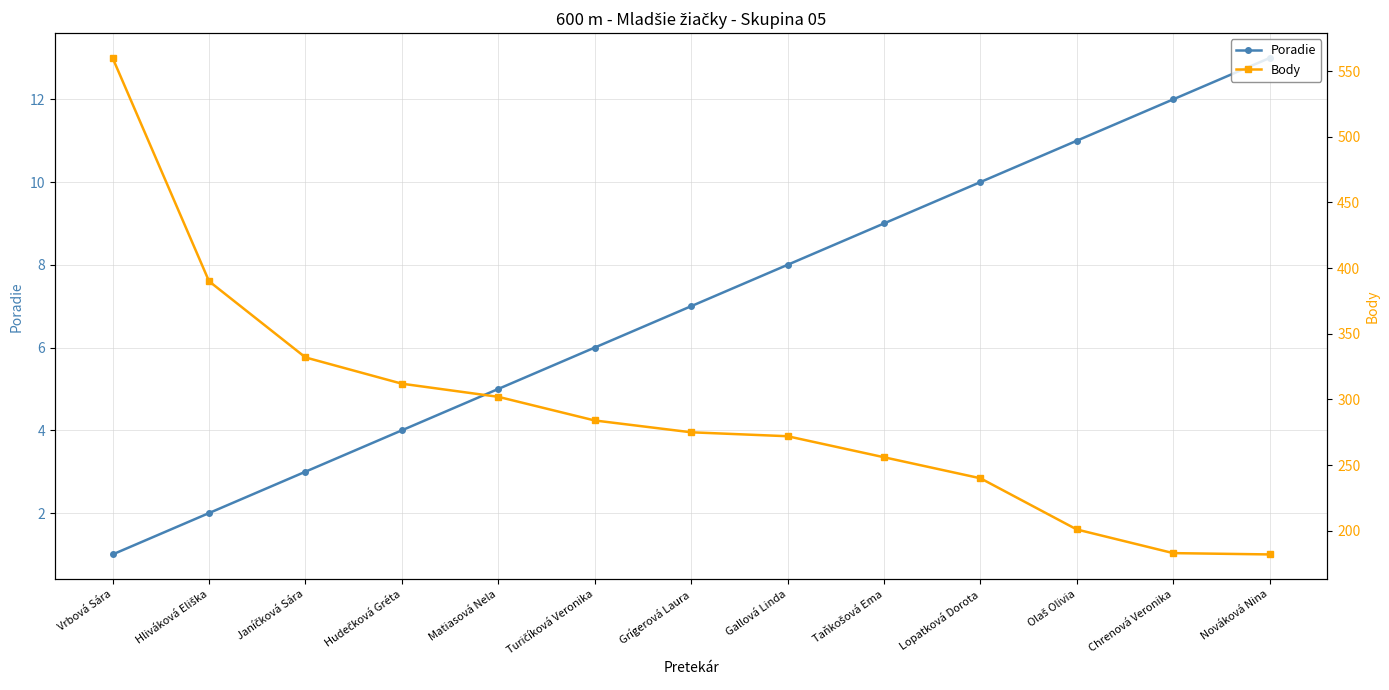

Rank the series by their maximum value, from highest to lowest.

Body, Poradie